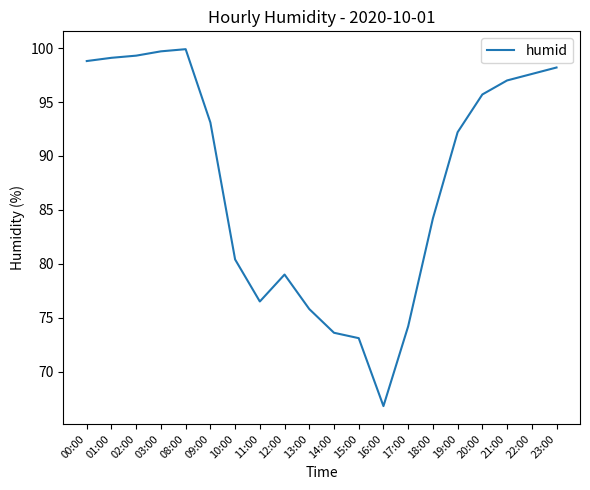

How many values exceed 93?

10